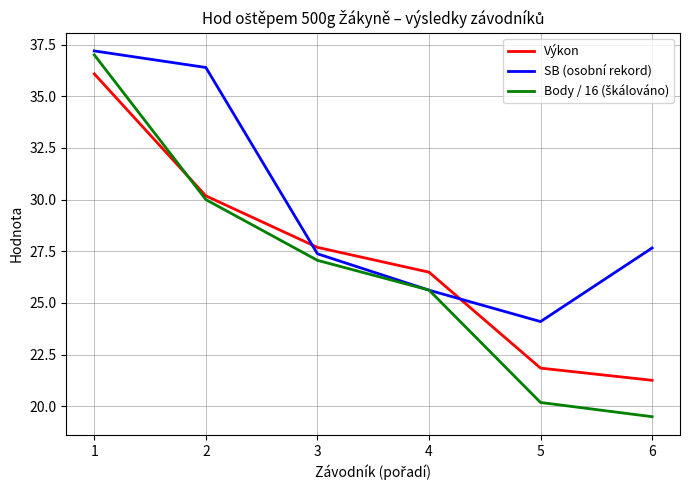

What is the minimum value for SB (osobní rekord)?

24.1